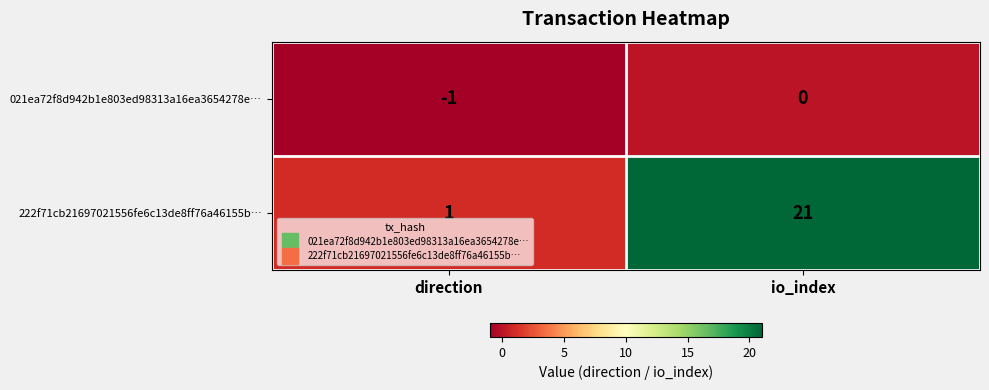

How many data points does each series have?

2